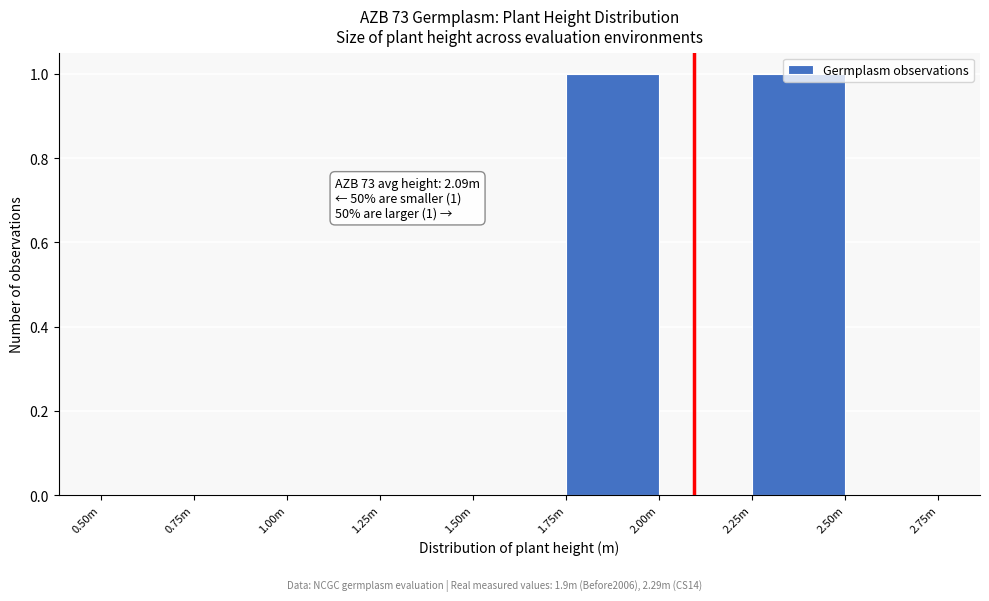

Is it true that the value at 1.75m is 1?

True